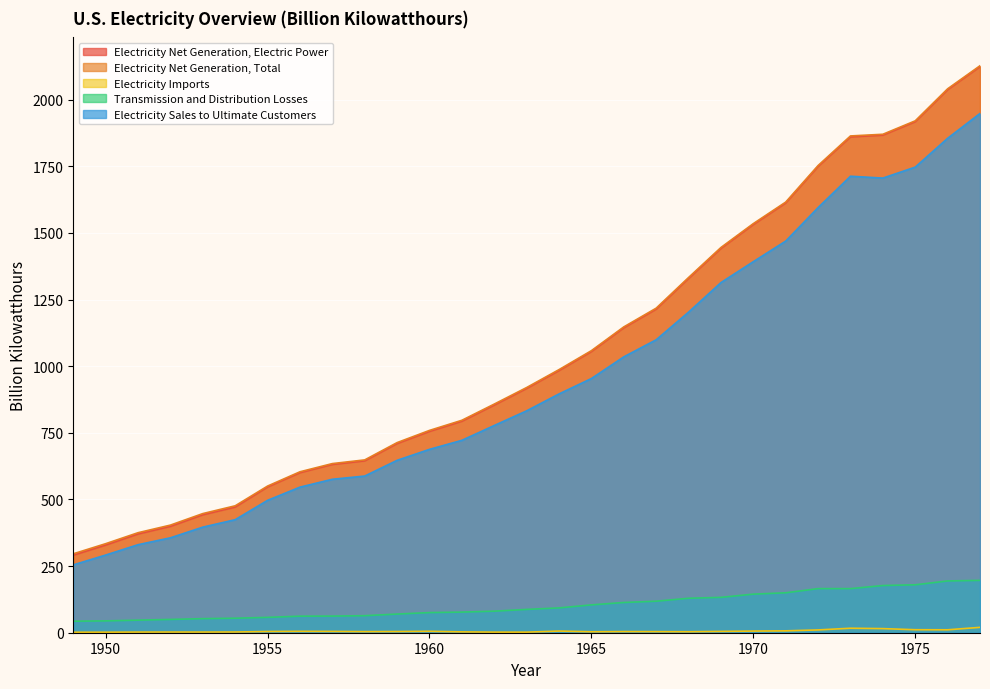

The value of Electricity Imports at 1975 is 11.3. True or false?

True